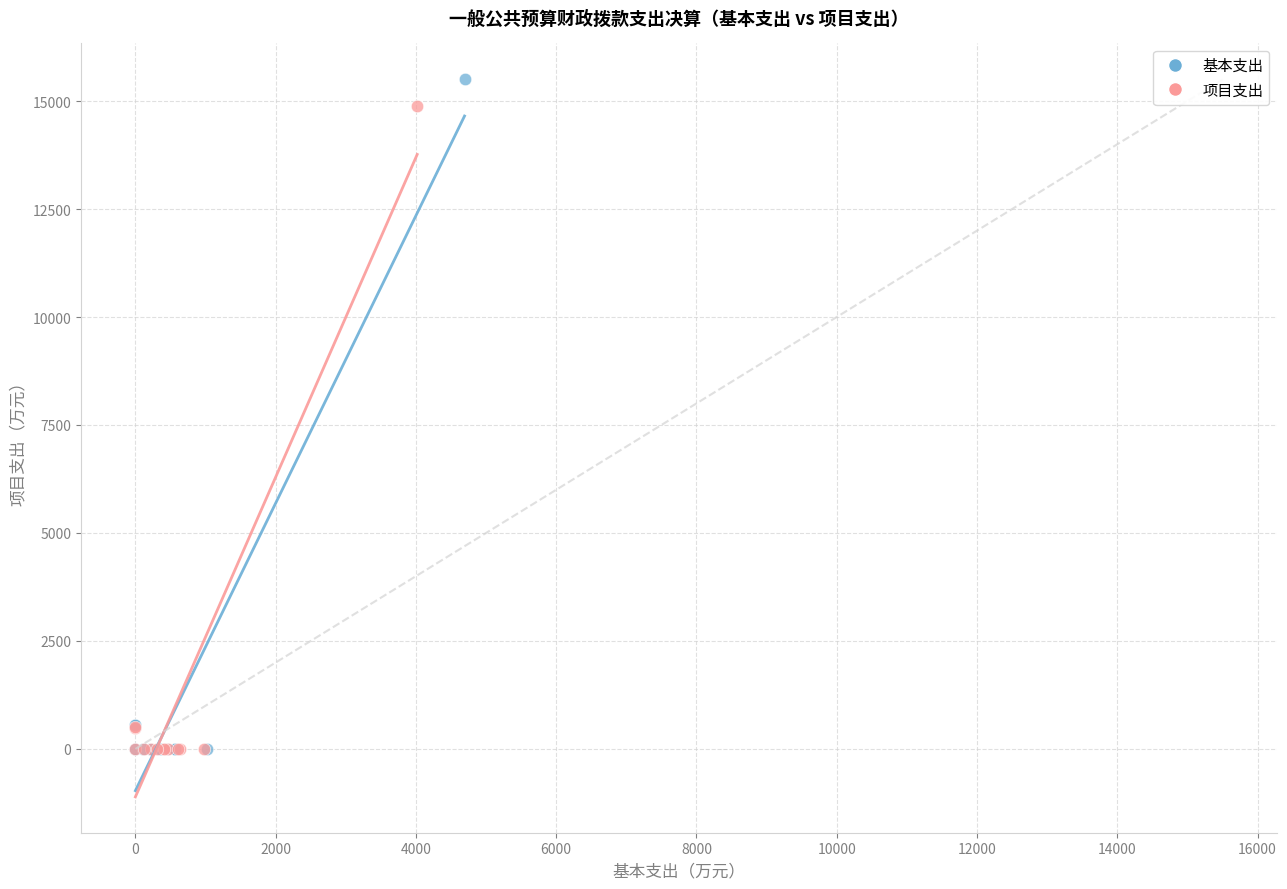

Which series has the widest spread of Y values?

基本支出